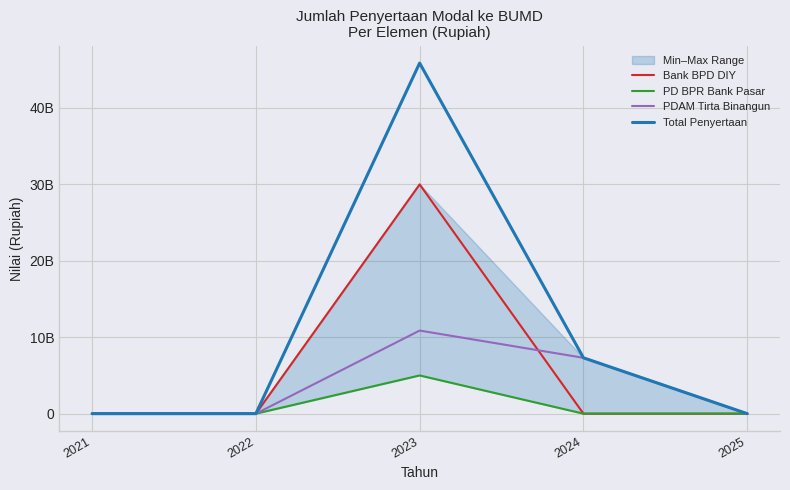

What is the difference between the maximum and minimum values in the Total Penyertaan series?

45873192403